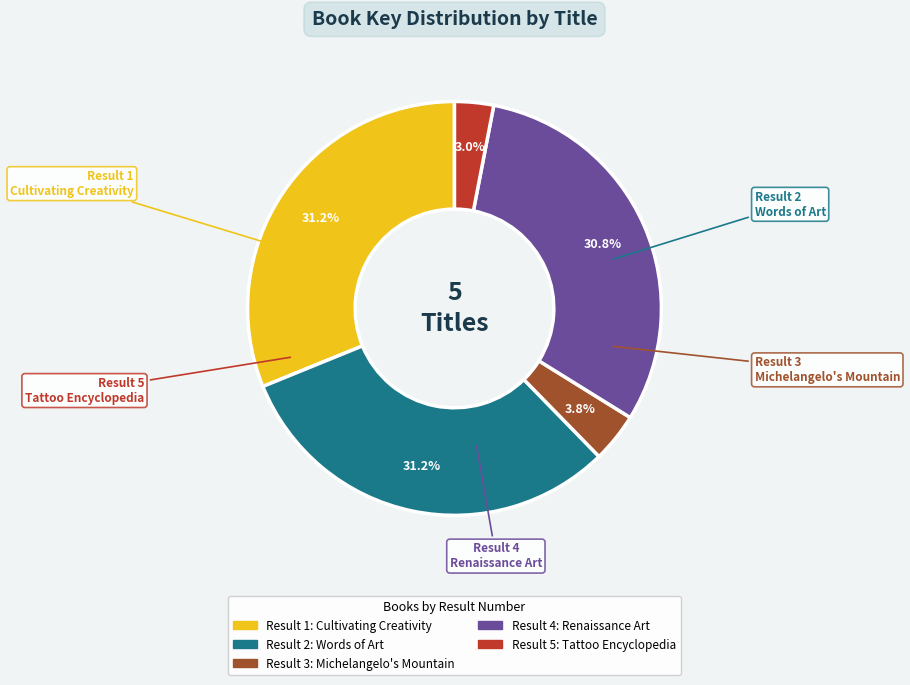

Does any single category account for the majority?

No